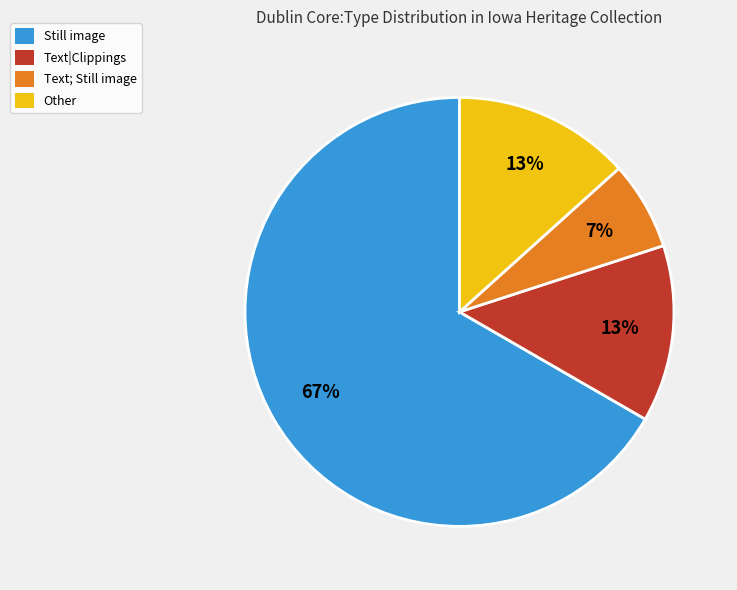

What is the ratio of the value at Text|Clippings to the value at Other?

1.0